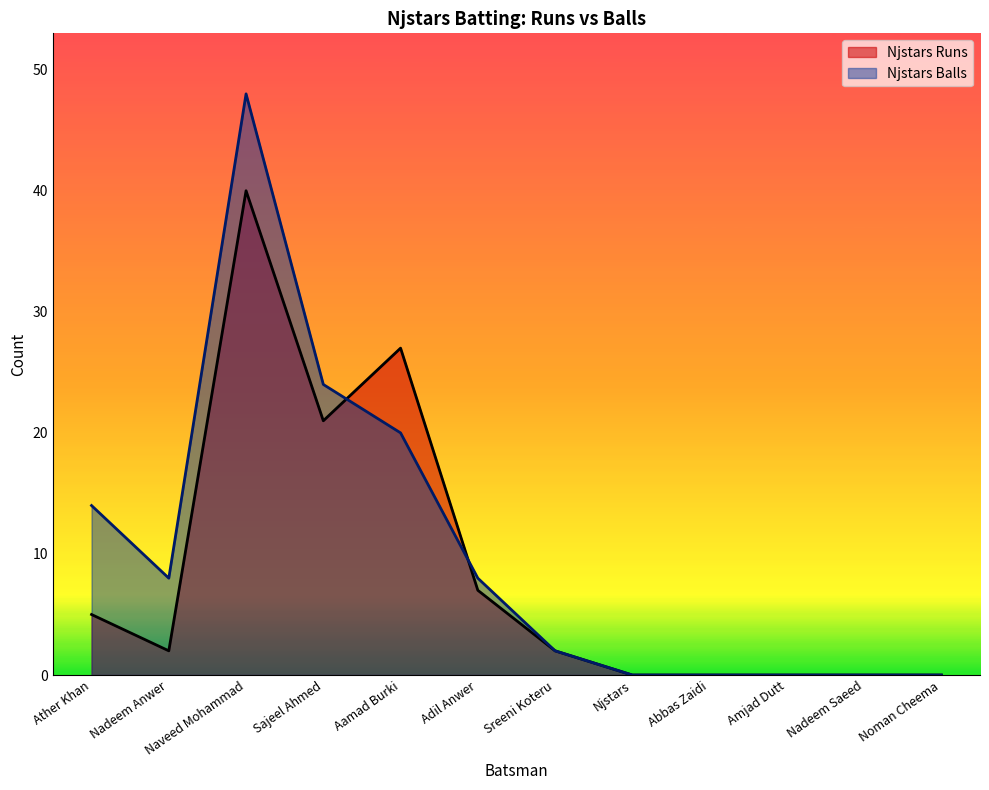

After their last crossing, which series has the higher values: Njstars Balls or Njstars Runs?

Njstars Balls